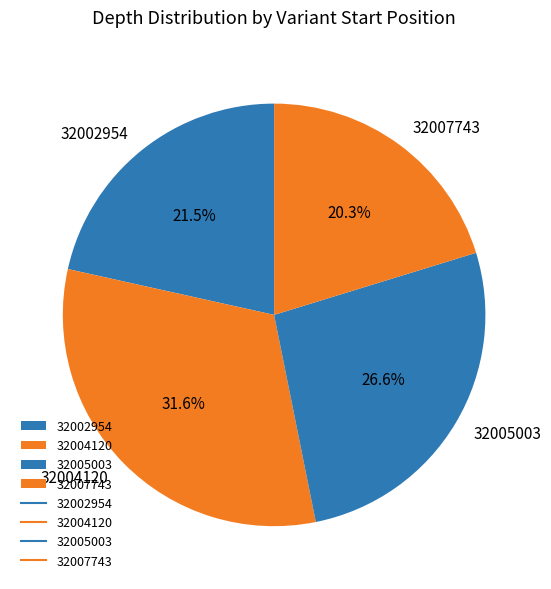

Count the number of slices in the pie.

4